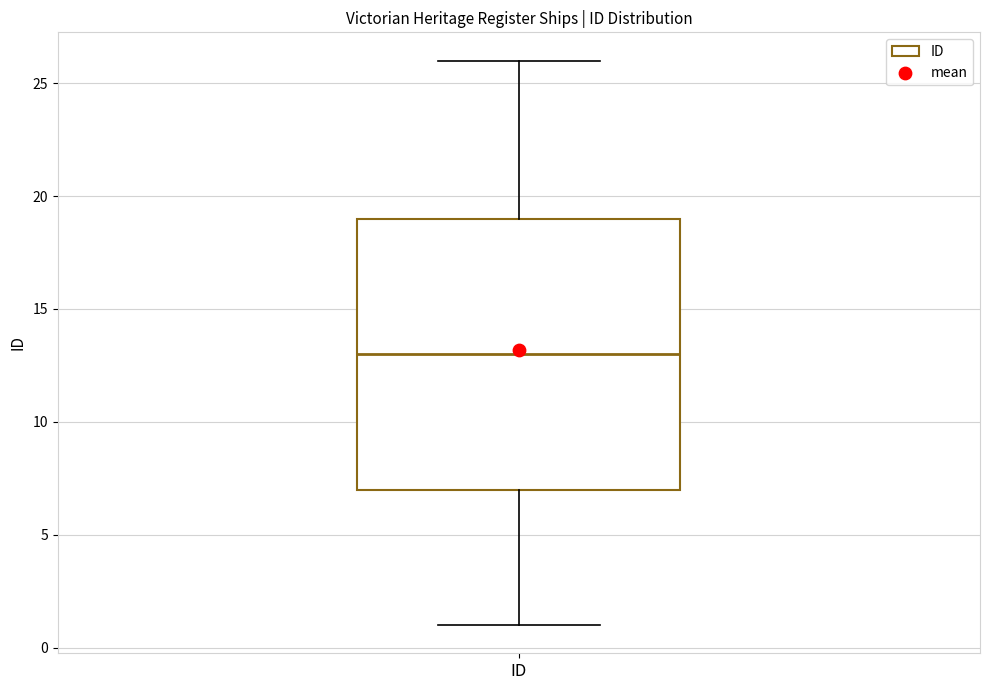

Where does the upper whisker of the box for ID end on the y-axis? The values are not printed on the chart, so give them approximately, as read against the axis.

26